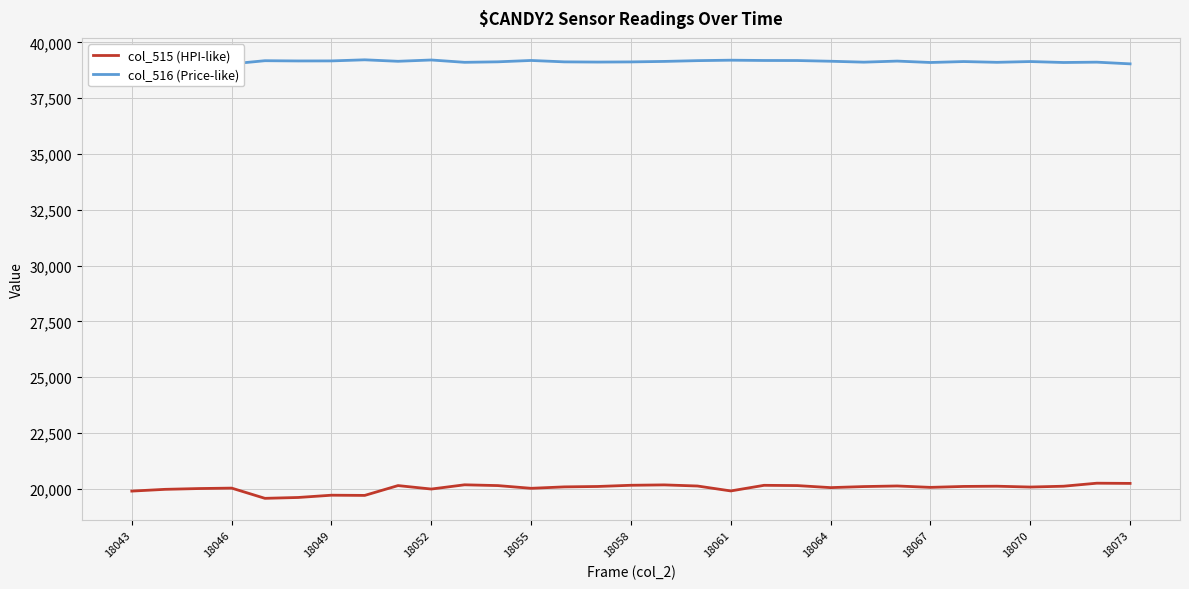

Is it true that col_515 (HPI-like) equals 19714 at 18049?

True